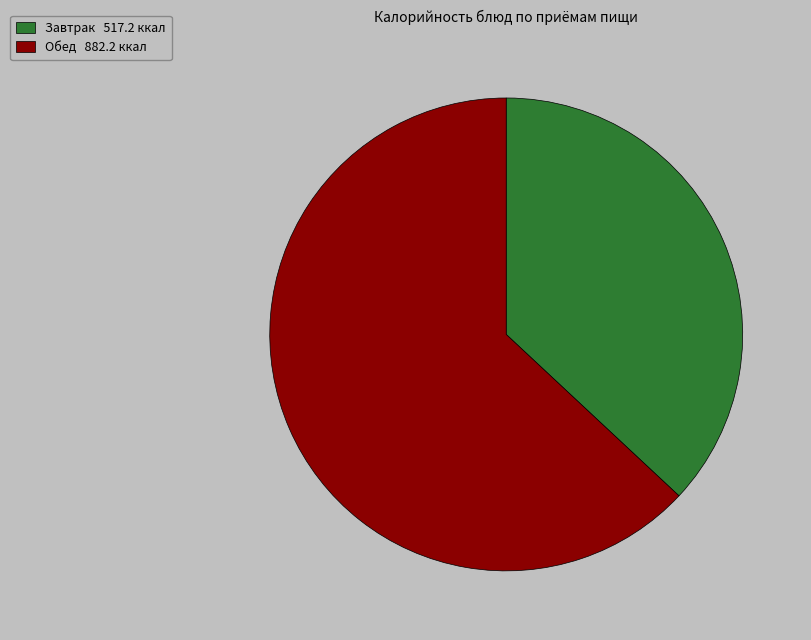

Does any single category account for the majority?

Yes